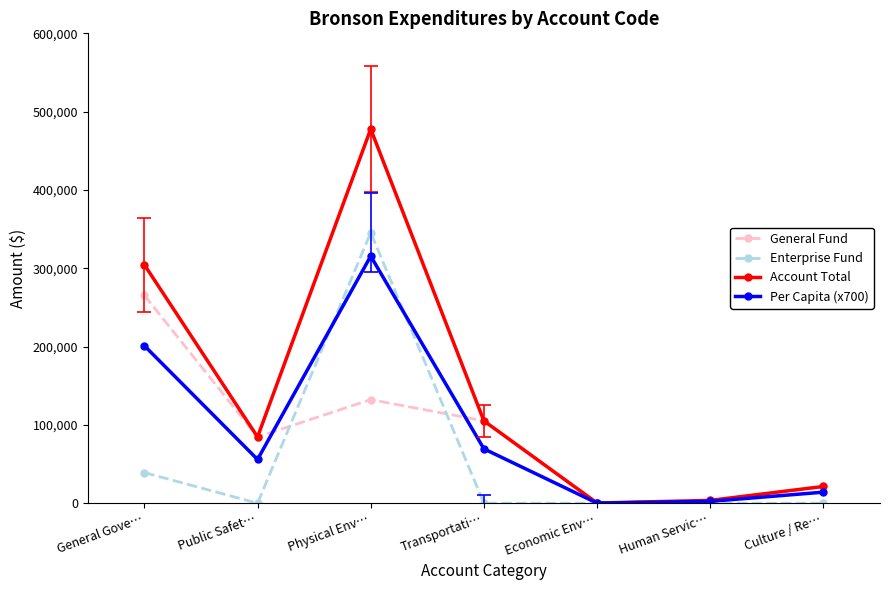

In General Fund, how many points are higher than both neighbors (excluding endpoints)?

1